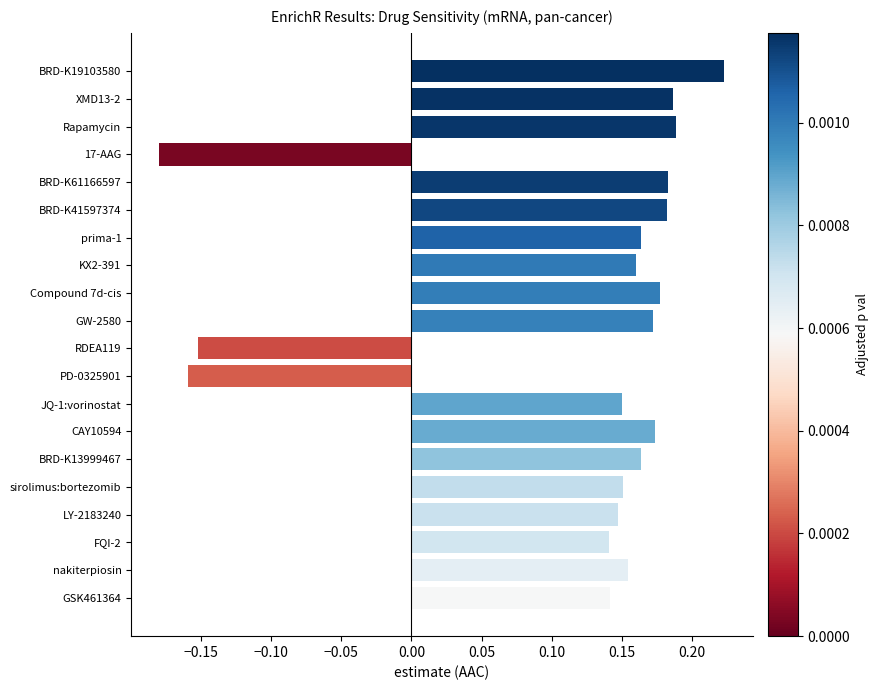

What is the change in value from RDEA119 to GSK461364?

+0.3